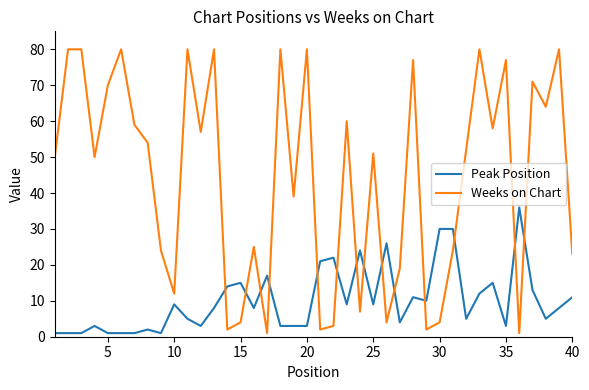

What are all the series names shown in the legend?

Peak Position, Weeks on Chart